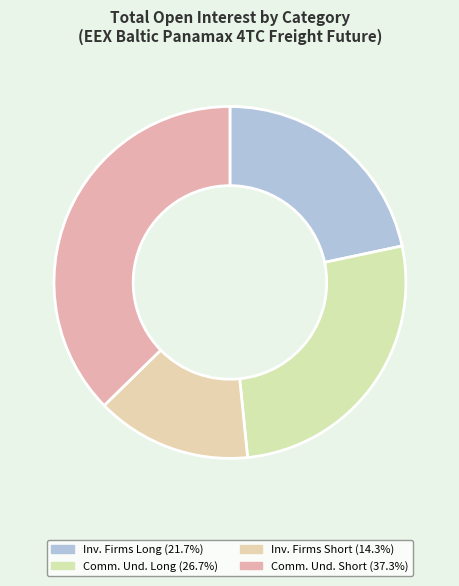

Rank the categories by value from lowest to highest.

Investment Firms Short (16953.04), Investment Firms Long (25742.36), Commercial Undertakings Long (31730.15), Commercial Undertakings Short (44321.35)